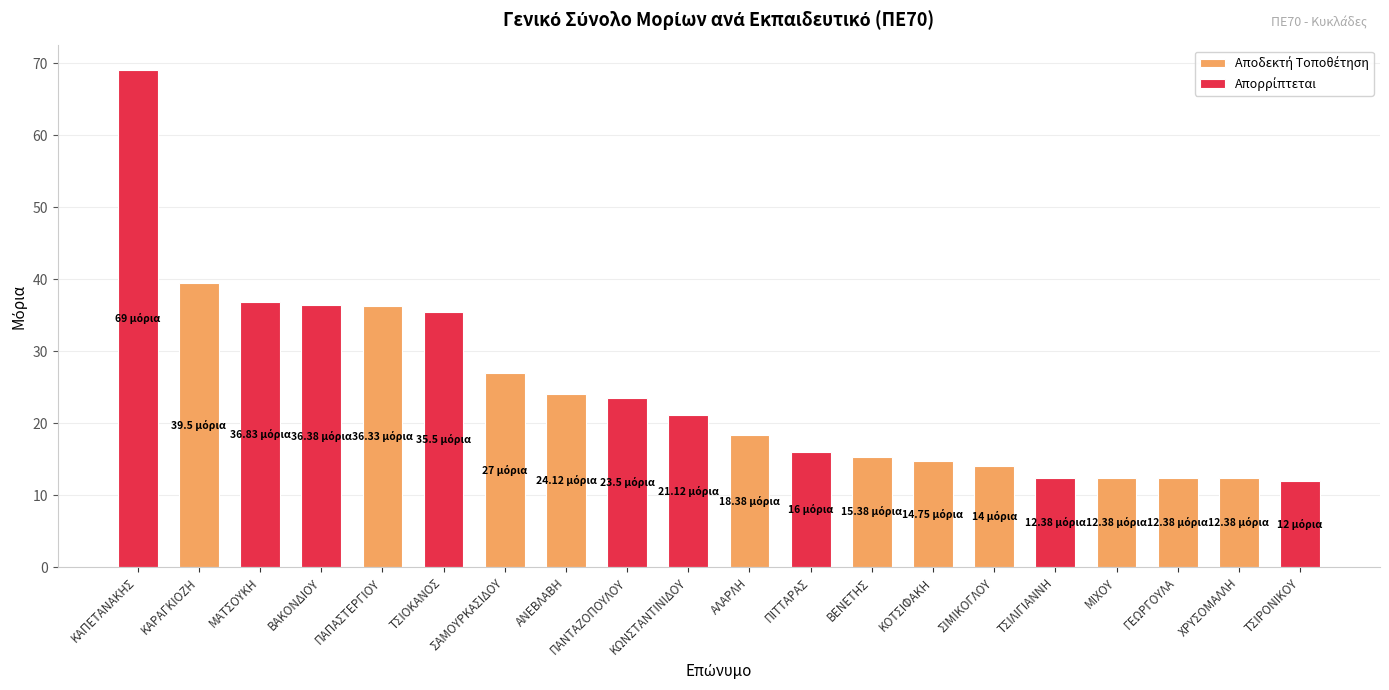

Are the bars grouped side by side (vs. stacked)?

No